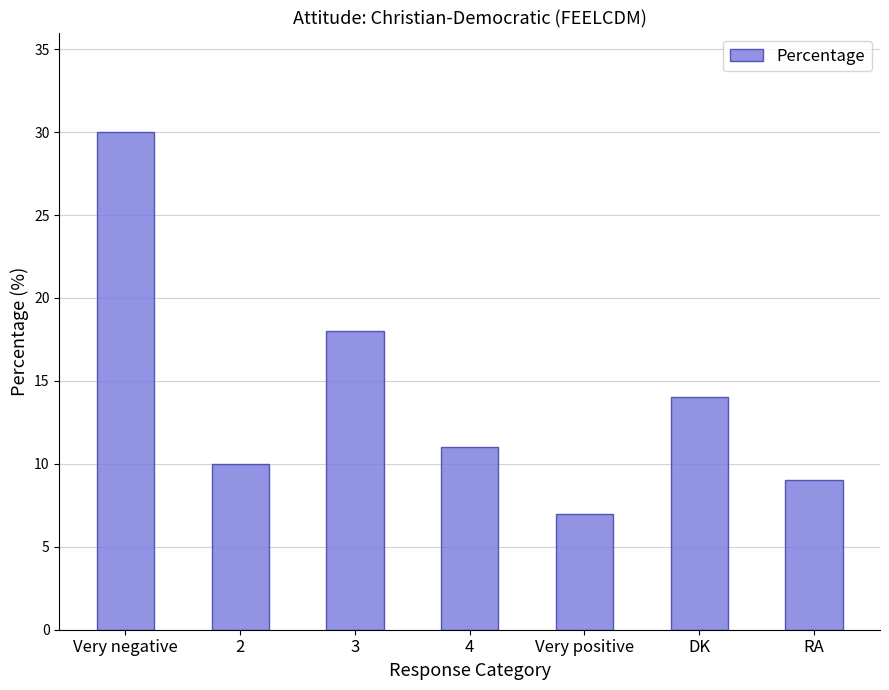

How many distinct data groups are displayed?

1